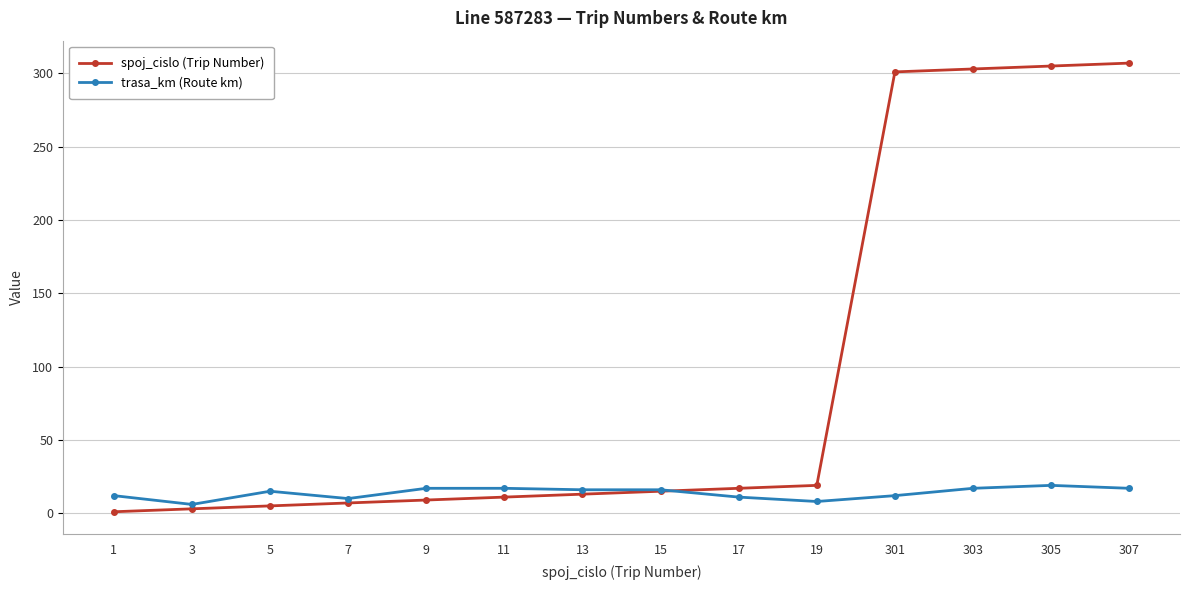

The value of spoj_cislo (Trip Number) at 13 is 13. True or false?

True